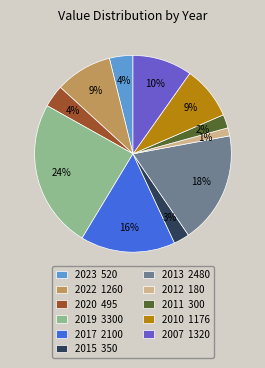

Which slice is the smallest?

2012